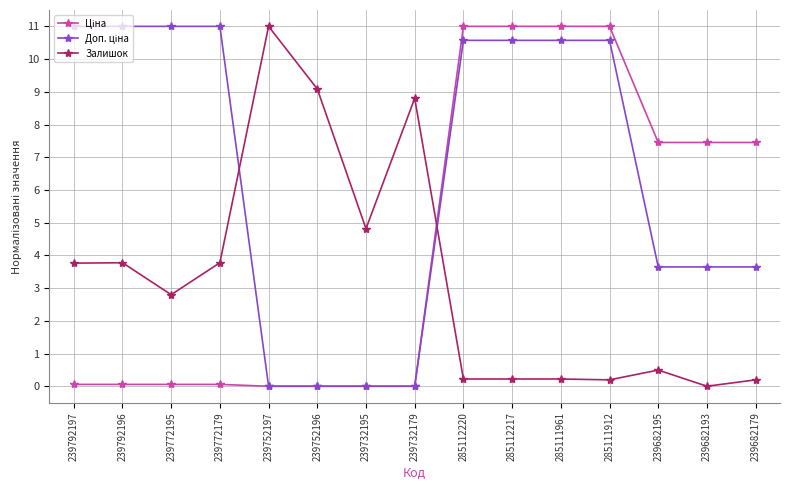

The Залишок series shows 4.8 at 239732195. True or false?

True